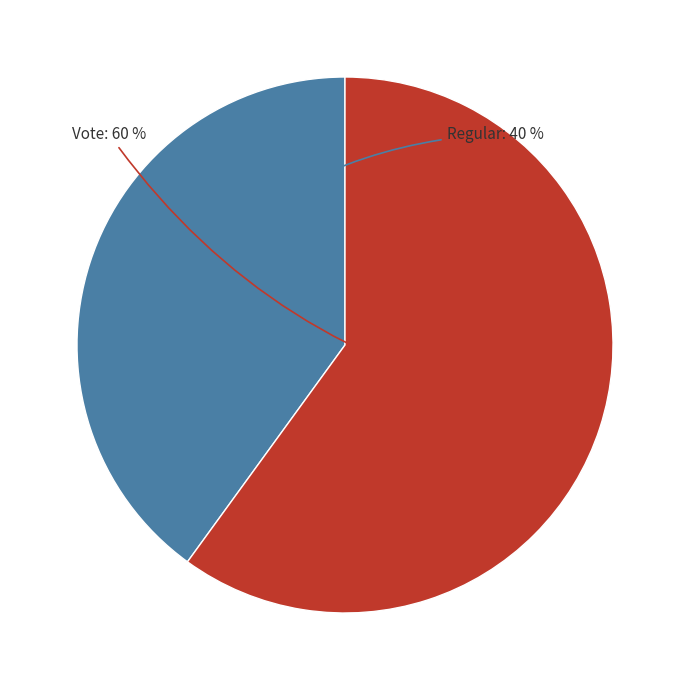

To the nearest percent, what is the difference between the largest and smallest slice percentages?

20%